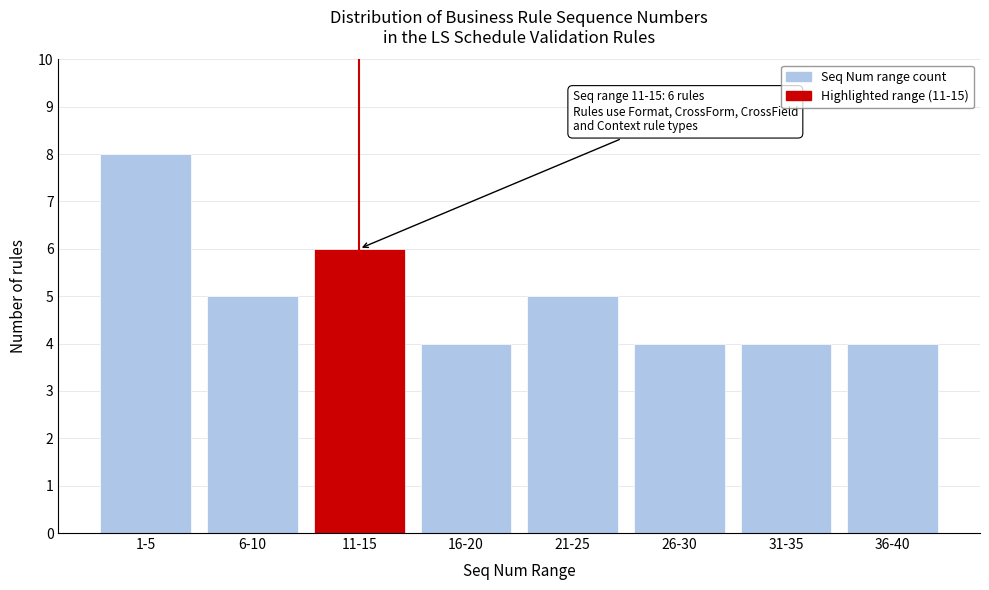

Reading left to right, list all the values displayed in this chart.

8	5	6	4	5	4	4	4